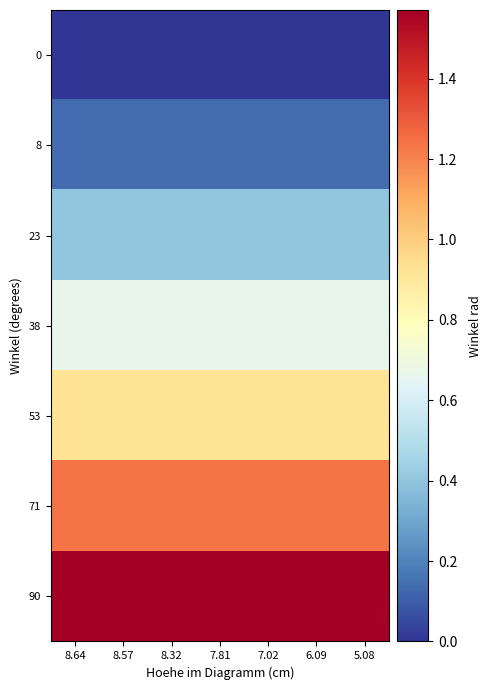

Reading left to right, transcribe all the data shown in this chart.

0: 8.64=0.0	8.57=0.0	8.32=0.0	7.81=0.0	7.02=0.0	6.09=0.0	5.08=0.0
8: 8.64=0.1	8.57=0.1	8.32=0.1	7.81=0.1	7.02=0.1	6.09=0.1	5.08=0.1
23: 8.64=0.4	8.57=0.4	8.32=0.4	7.81=0.4	7.02=0.4	6.09=0.4	5.08=0.4
38: 8.64=0.7	8.57=0.7	8.32=0.7	7.81=0.7	7.02=0.7	6.09=0.7	5.08=0.7
53: 8.64=0.9	8.57=0.9	8.32=0.9	7.81=0.9	7.02=0.9	6.09=0.9	5.08=0.9
71: 8.64=1.2	8.57=1.2	8.32=1.2	7.81=1.2	7.02=1.2	6.09=1.2	5.08=1.2
90: 8.64=1.6	8.57=1.6	8.32=1.6	7.81=1.6	7.02=1.6	6.09=1.6	5.08=1.6